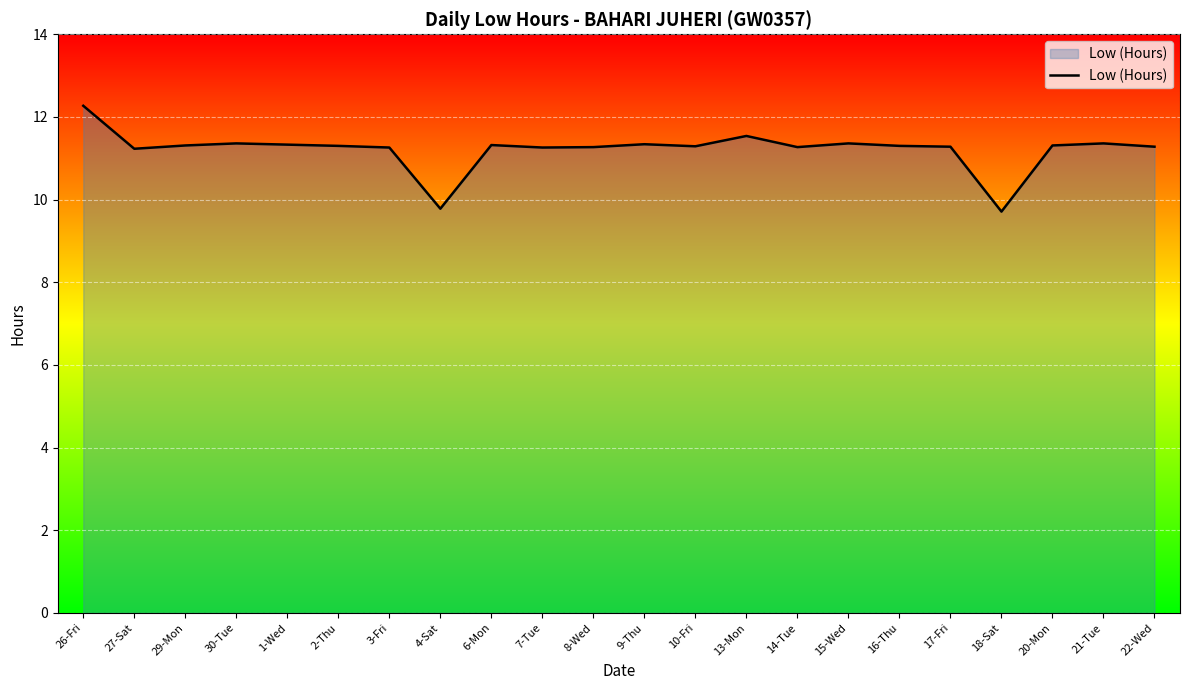

Read the value at 16-Thu.

11.3